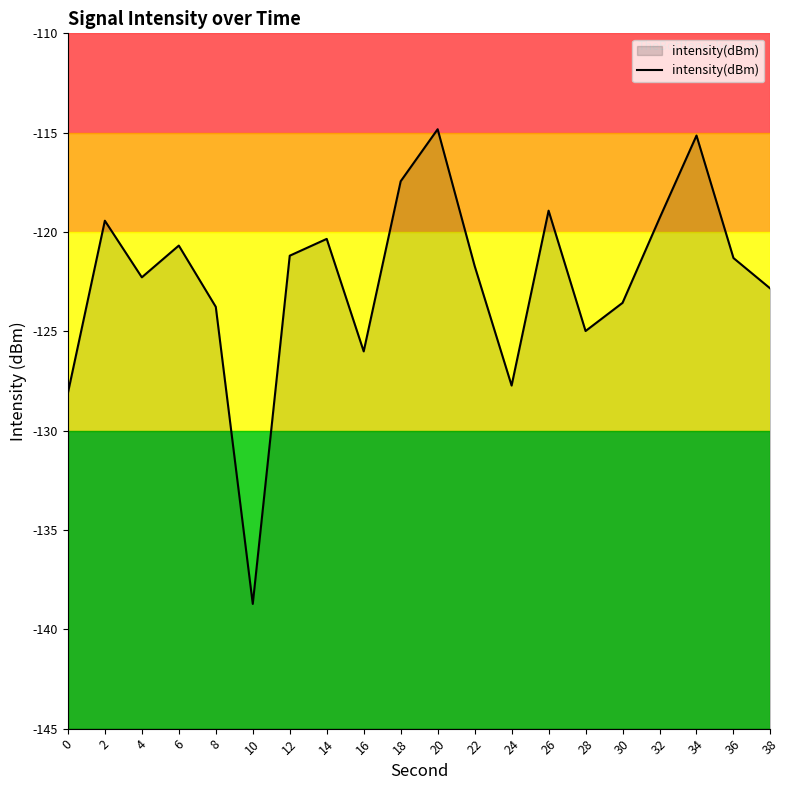

What is the sum of the values at 0 and 4?

-250.4